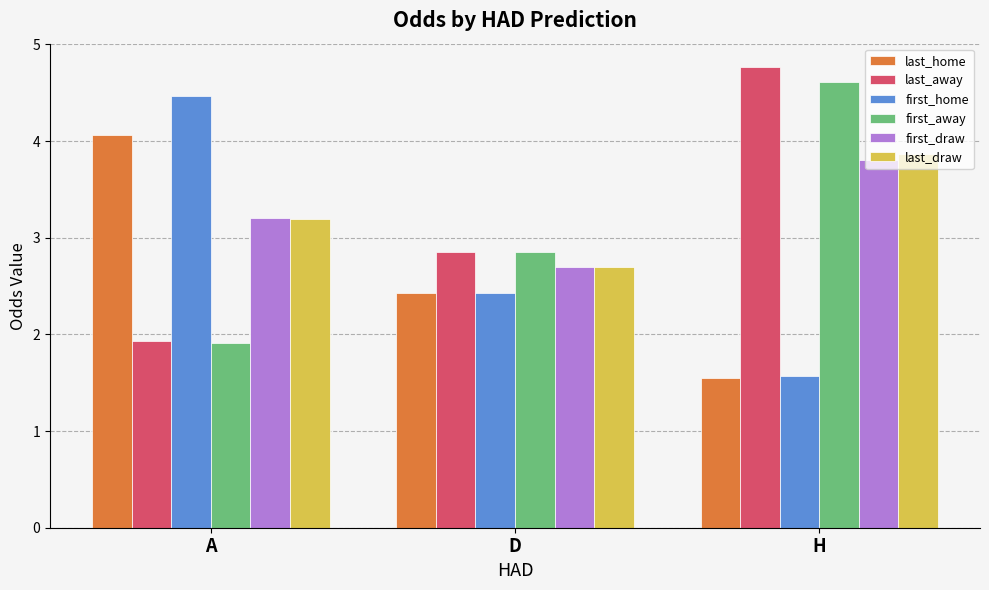

What is the lowest value of the first_home series?

1.6